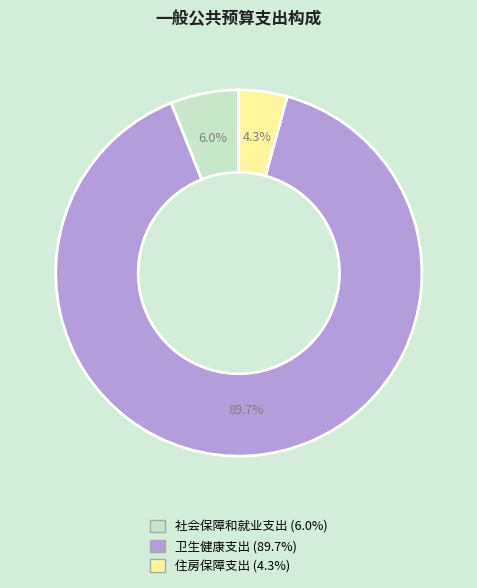

Rank the categories by value from highest to lowest.

卫生健康支出, 社会保障和就业支出, 住房保障支出